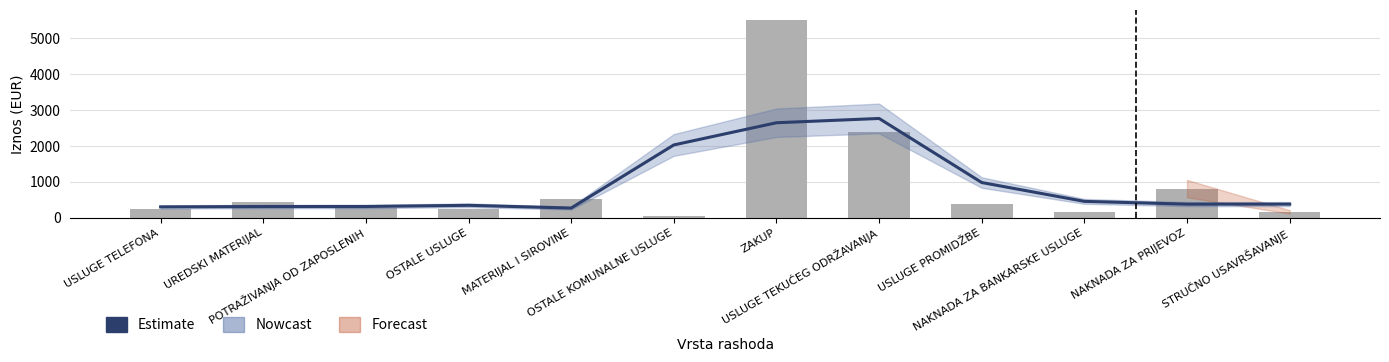

Reading left to right, transcribe all the data shown in this chart.

Estimate: USLUGE TELEFONA=298.1	UREDSKI MATERIJAL=307.7	POTRAŽIVANJA OD ZAPOSLENIH=308.9	OSTALE USLUGE=342.1	MATERIJAL I SIROVINE=265.2	OSTALE KOMUNALNE USLUGE=2027.7	ZAKUP=2647.4	USLUGE TEKUĆEG ODRŽAVANJA=2766.8	USLUGE PROMIDŽBE=977.8	NAKNADA ZA BANKARSKE USLUGE=452.1	NAKNADA ZA PRIJEVOZ=375.2	STRUČNO USAVRŠAVANJE=375.6
Iznos (EUR): USLUGE TELEFONA=233.8	UREDSKI MATERIJAL=426.7	POTRAŽIVANJA OD ZAPOSLENIH=262.5	OSTALE USLUGE=237.7	MATERIJAL I SIROVINE=526.2	OSTALE KOMUNALNE USLUGE=31.9	ZAKUP=5525.2	USLUGE TEKUĆEG ODRŽAVANJA=2385.2	USLUGE PROMIDŽBE=390.0	NAKNADA ZA BANKARSKE USLUGE=158.1	NAKNADA ZA PRIJEVOZ=808.3	STRUČNO USAVRŠAVANJE=159.3